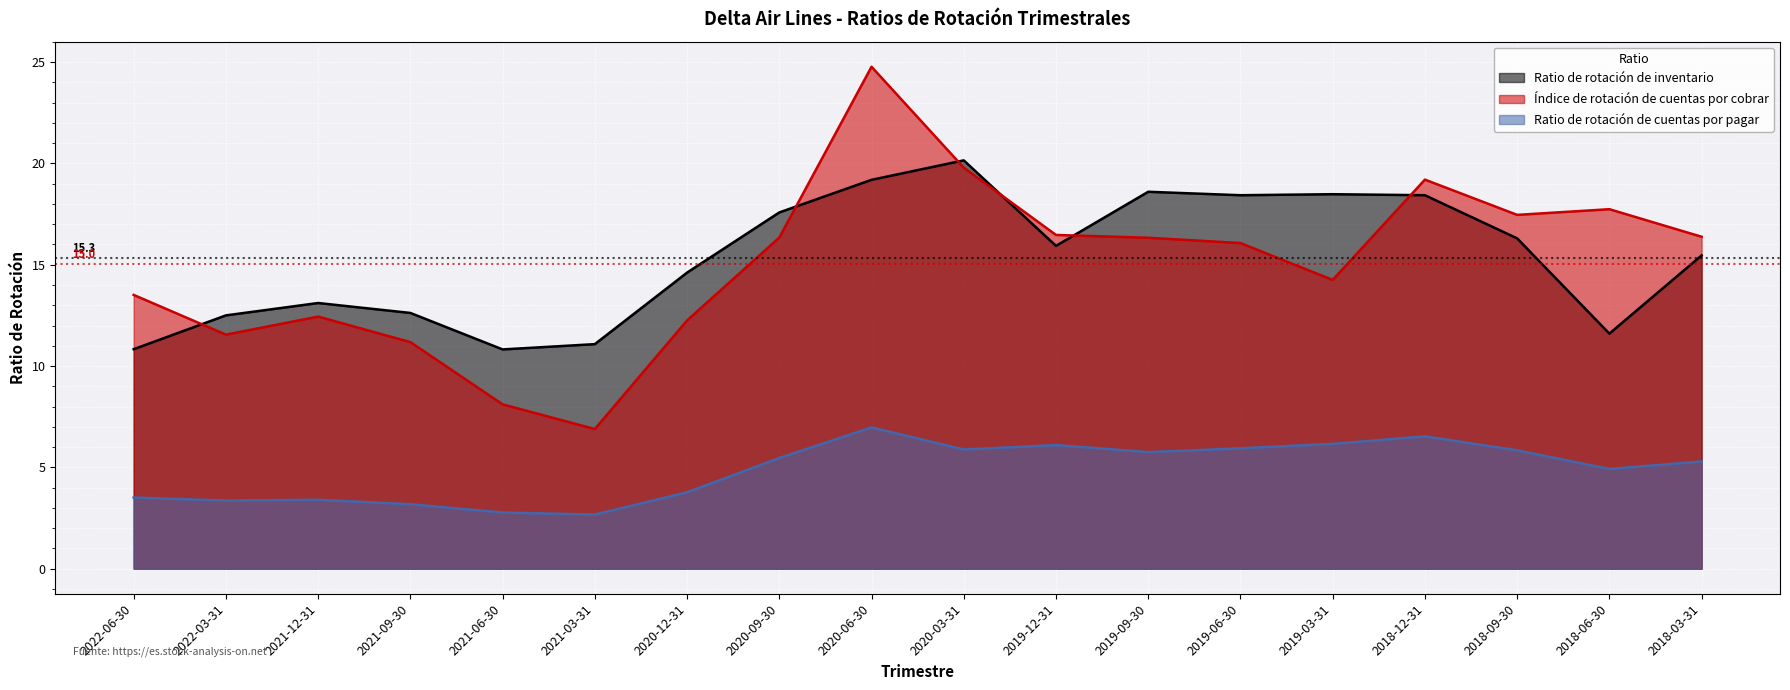

What is the total value across all series at 2020-06-30?

50.9